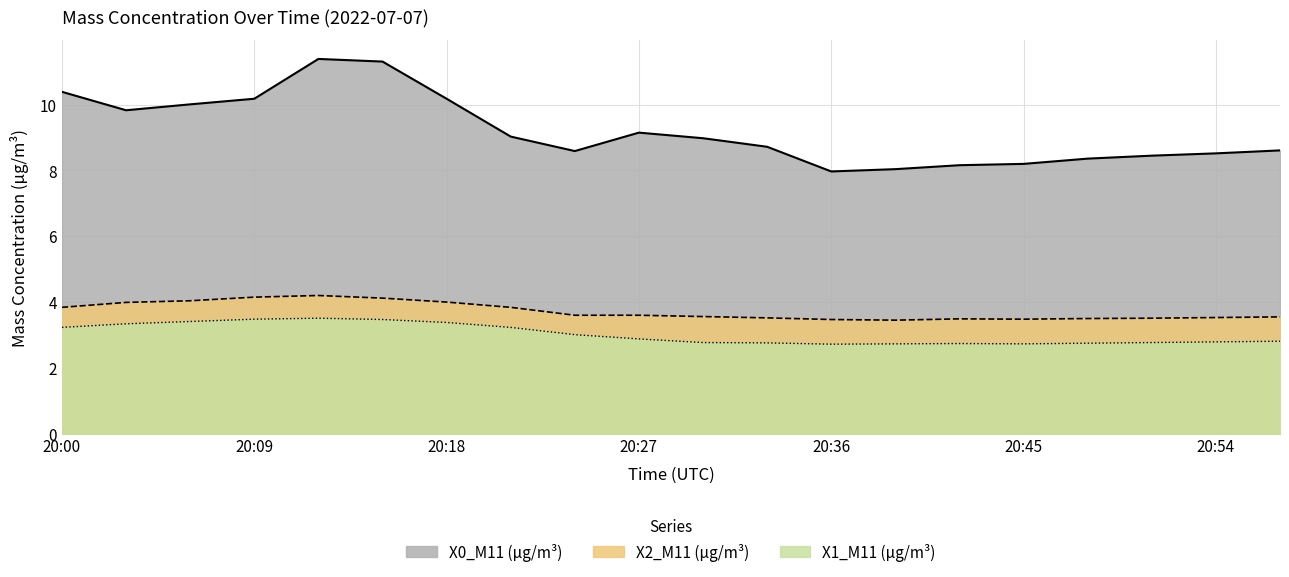

At which category does X2_M11 (μg/m³) reach its first local valley?

20:39